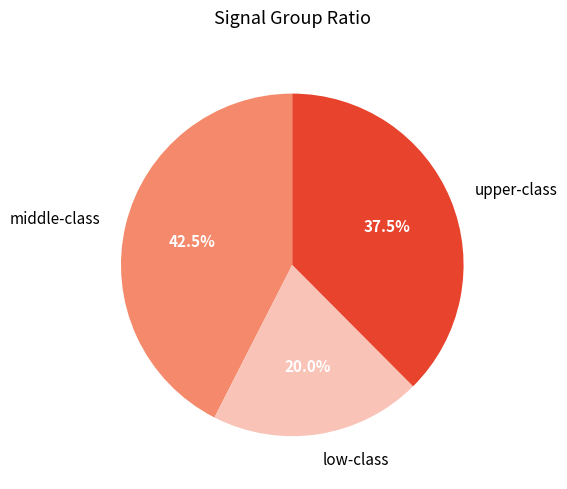

To the nearest percent, what is the average slice percentage?

33%